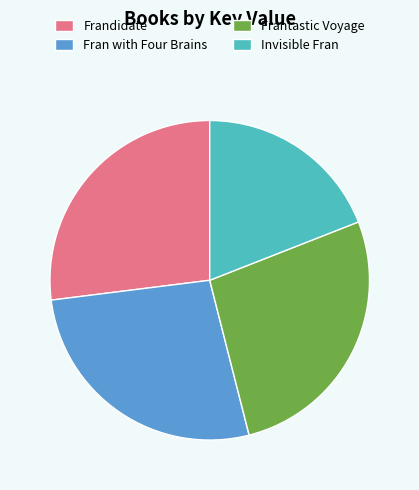

The Frandidate slice represents 27% of the pie. True or false?

True